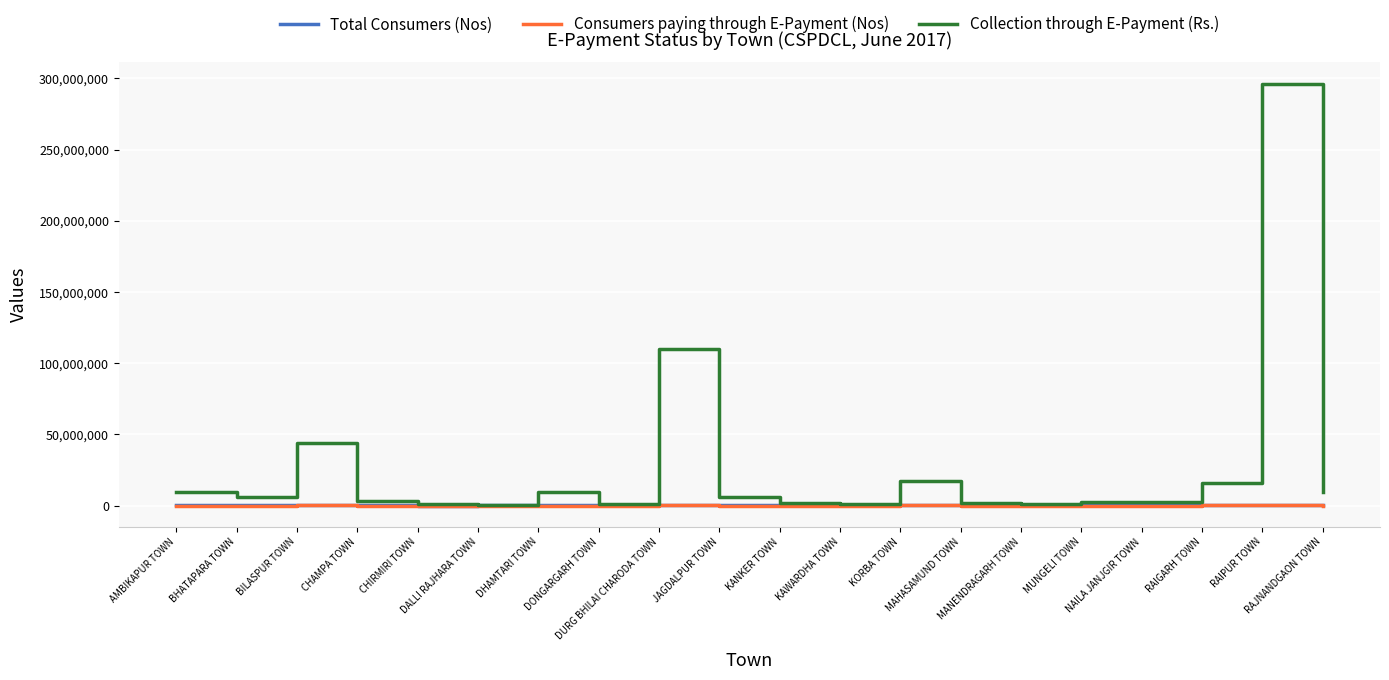

Which series has the widest spread of values?

Collection through E-Payment (Rs.)